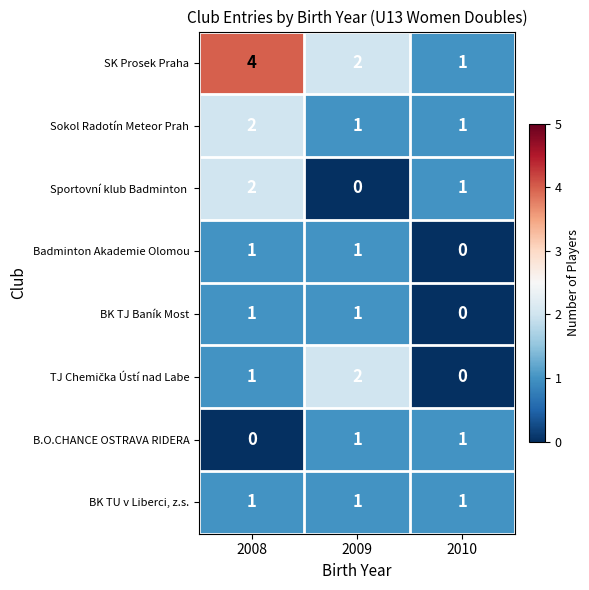

Is it true that B.O.CHANCE OSTRAVA RIDERA equals 0 at 2008?

True